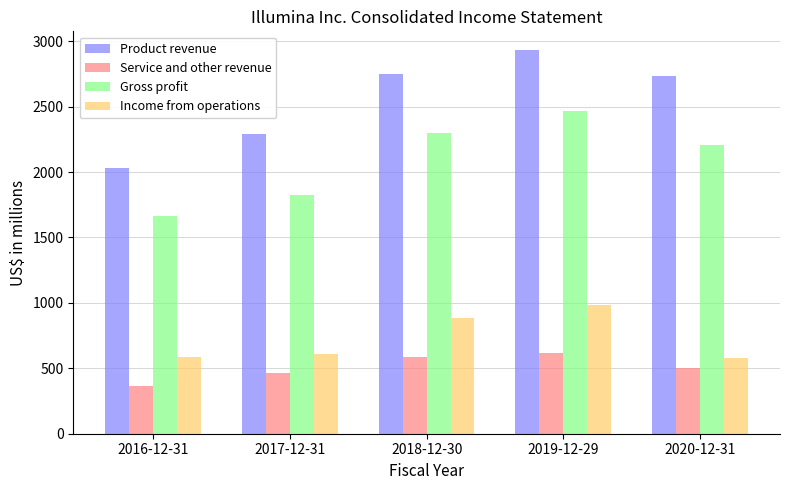

How many data points in Product revenue are less than 2735?

2